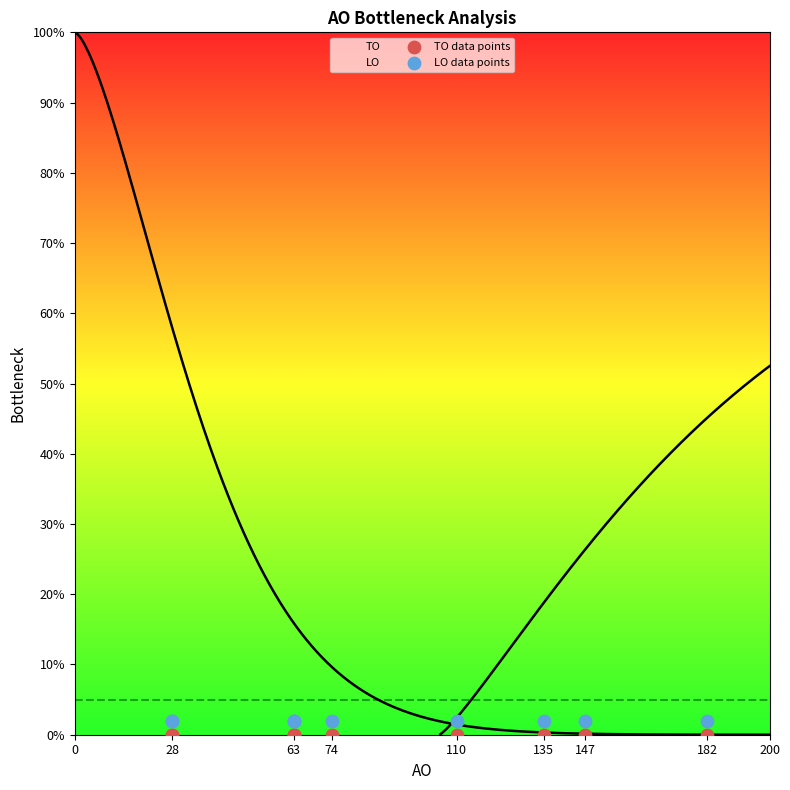

Which series contains the lowest Y value?

TO data points